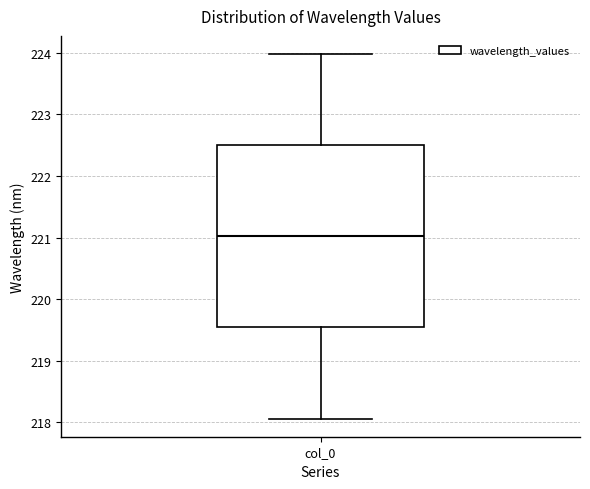

Read this box plot against the y-axis: the position of the median line, the range covered by the box, and the ends of both whiskers. The values are not printed on the chart, so give them approximately, as read against the axis.

median 221.0, box 219.5 to 222.5, whiskers 218.1 to 224.0